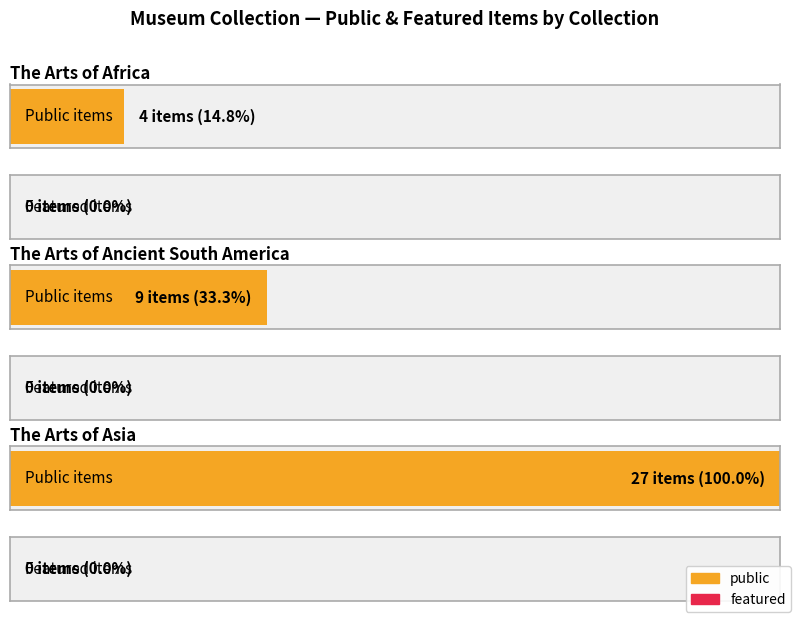

What is the label of the 19th bar from the right?

The Arts of Ancient South America